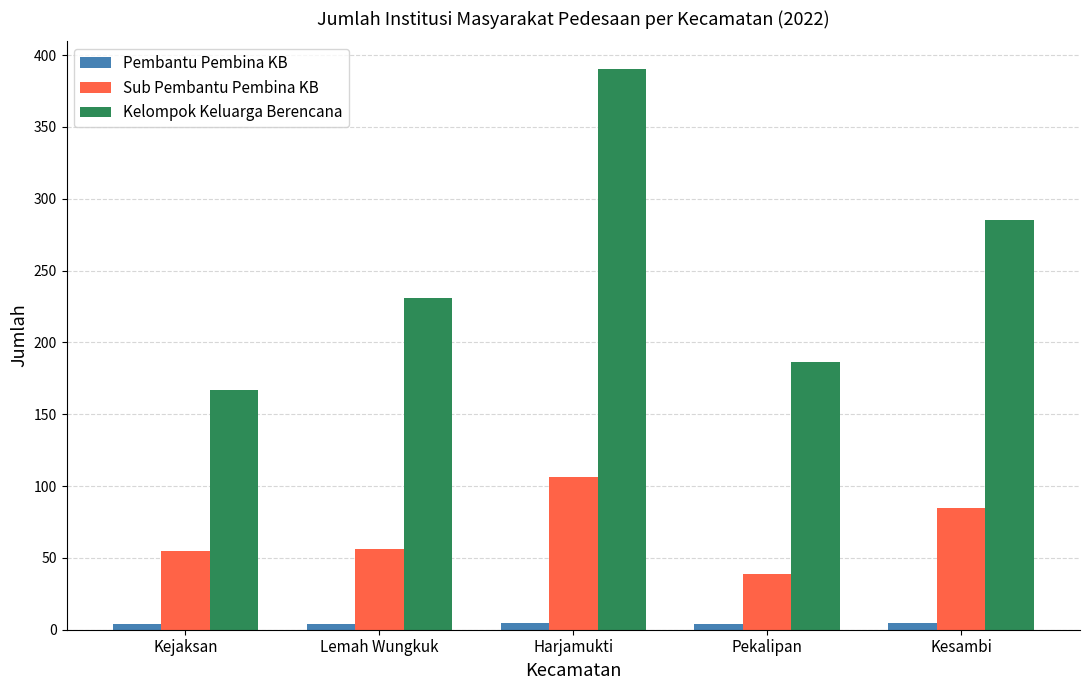

True or false: Sub Pembantu Pembina KB has a value of 87 at Kejaksan.

False